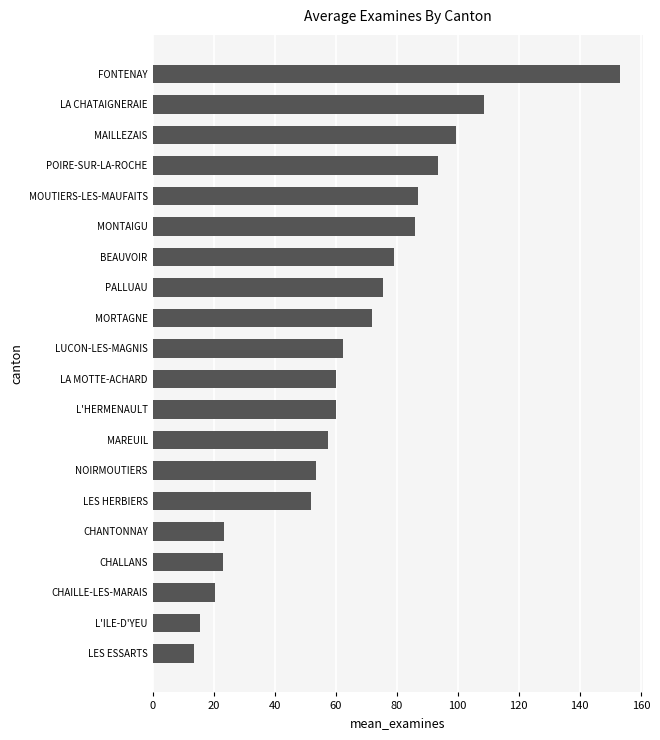

What is the difference between the second highest and minimum values?

95.0